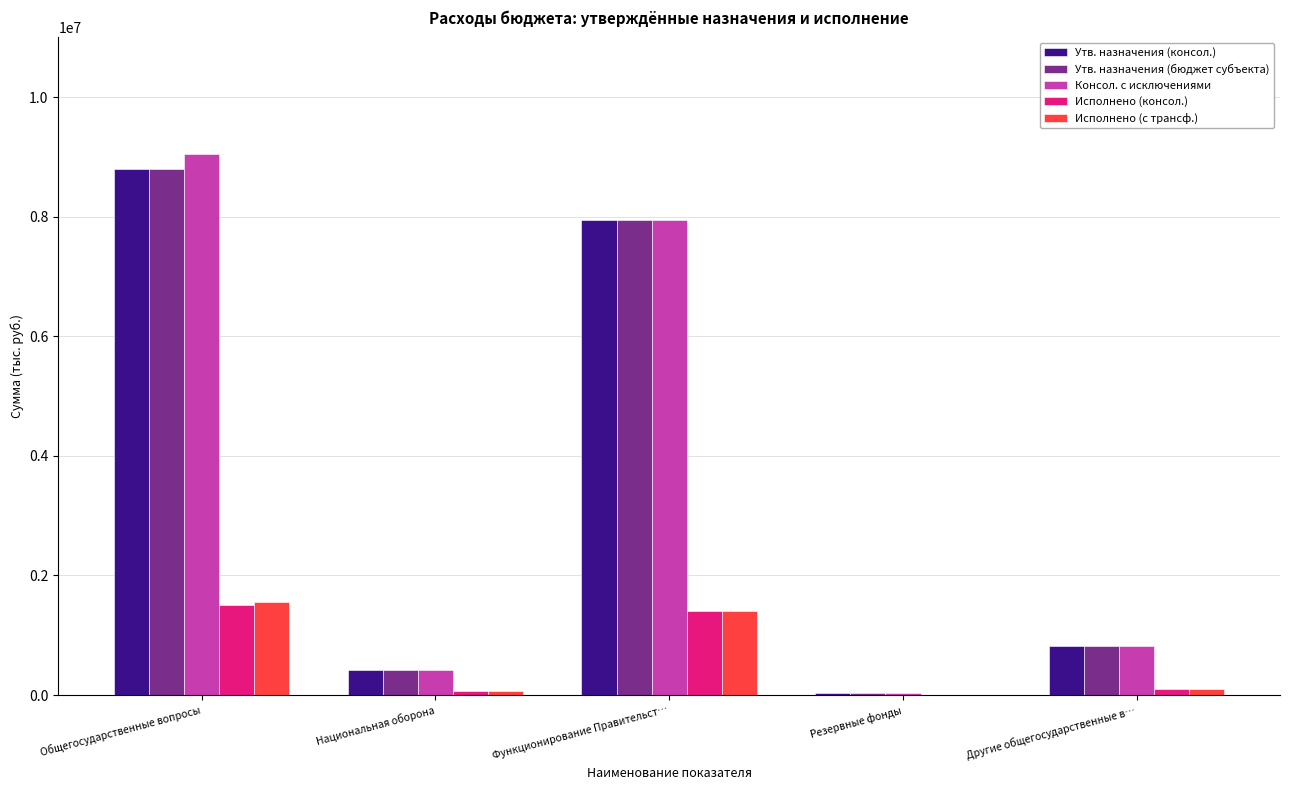

The Утв. назначения (бюджет субъекта) series shows 8798000.0 at Общегосударственные вопросы. True or false?

True